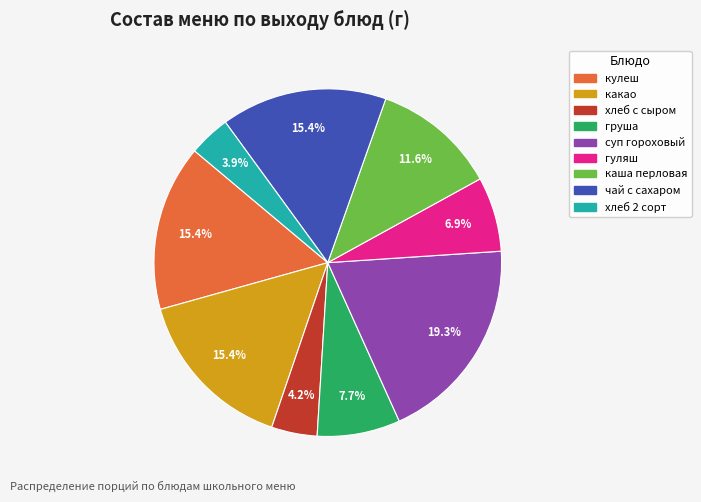

Does any single category account for the majority?

No